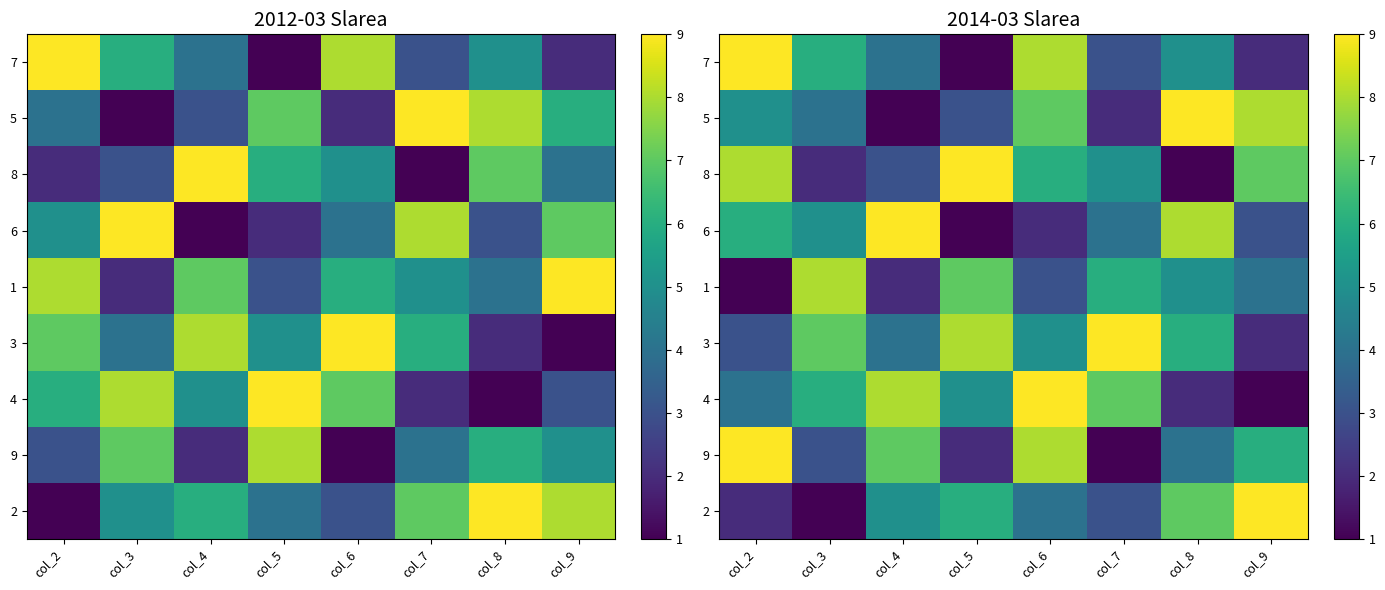

Count the number of data series in this chart.

9